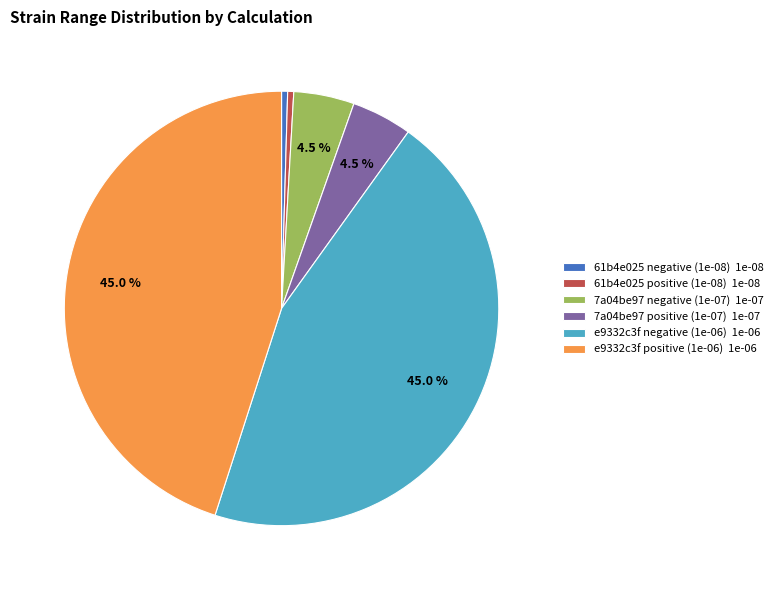

Which has a higher value, 7a04be97 positive (1e-07) 1e-07 or e9332c3f negative (1e-06) 1e-06?

e9332c3f negative (1e-06) 1e-06